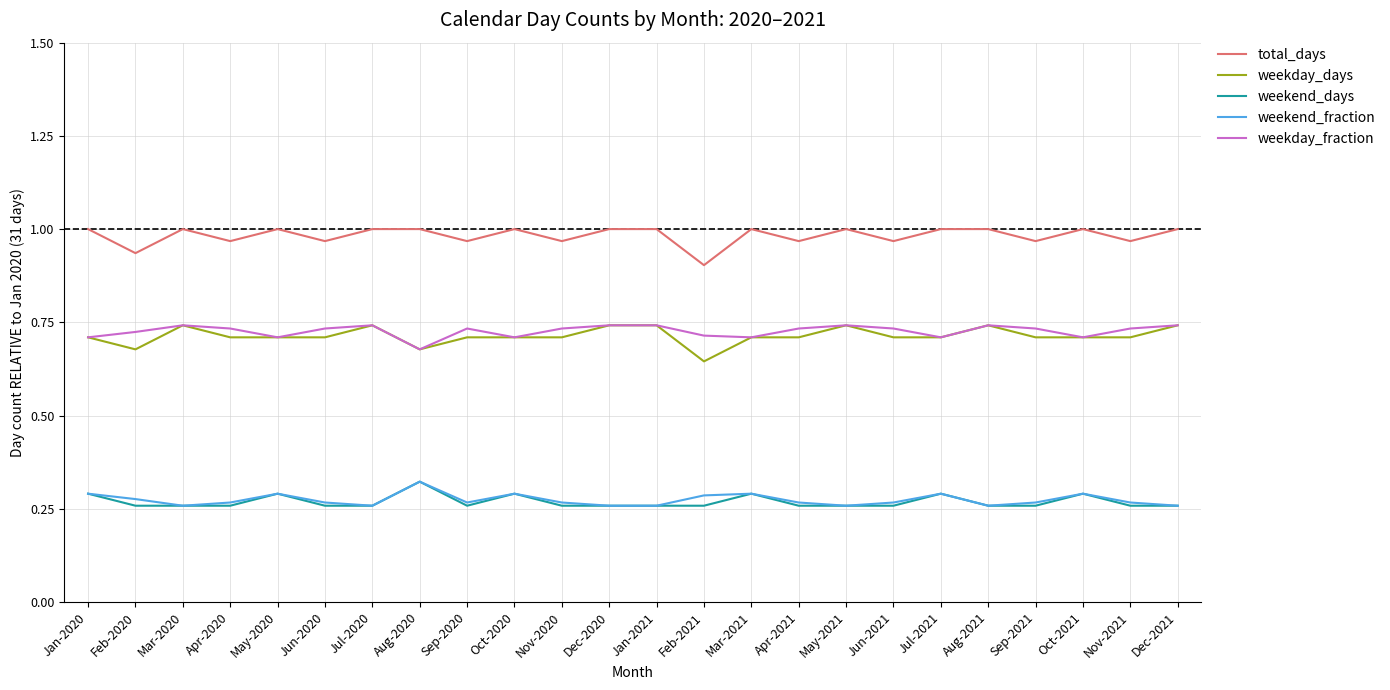

Which category has the highest value in the weekend_fraction series?

Aug-2020